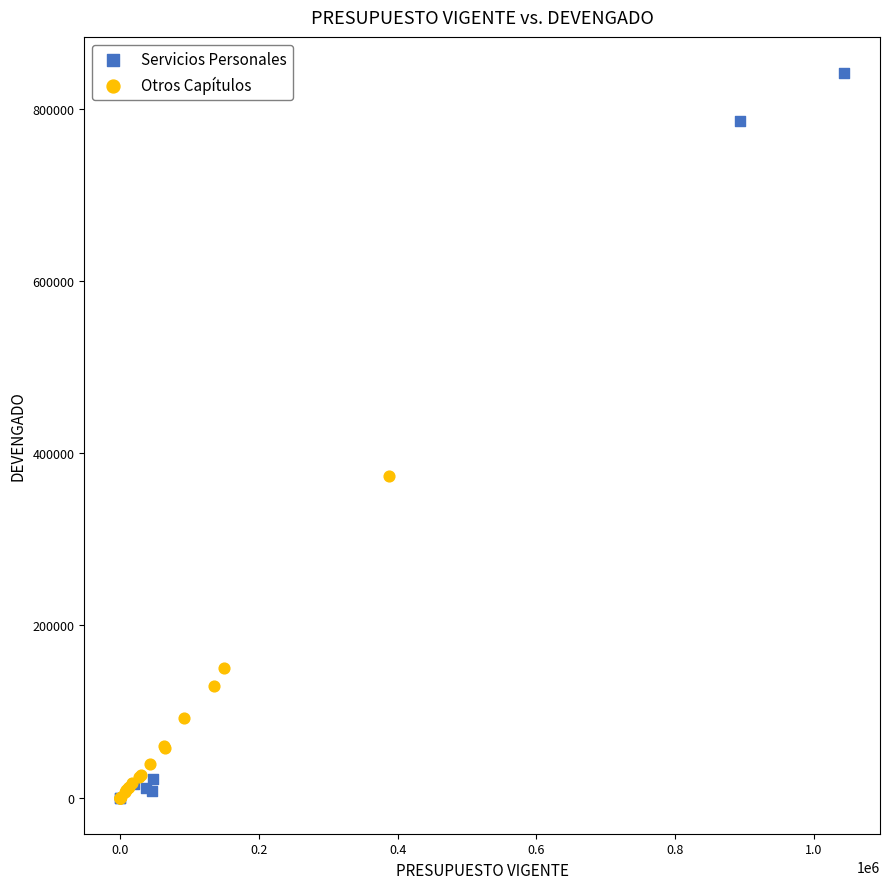

Which series has the widest spread of Y values?

Servicios Personales